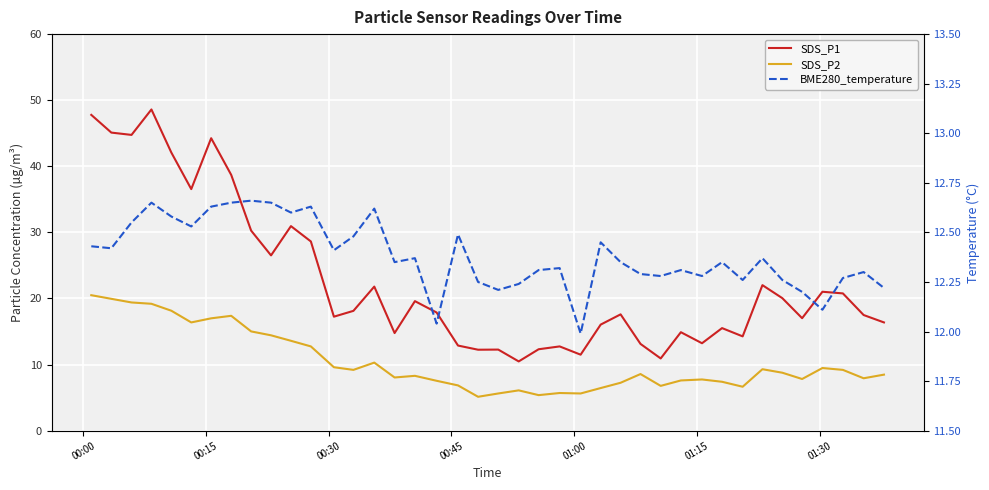

What is the value of the BME280_temperature point at the 36th from the left?

12.2